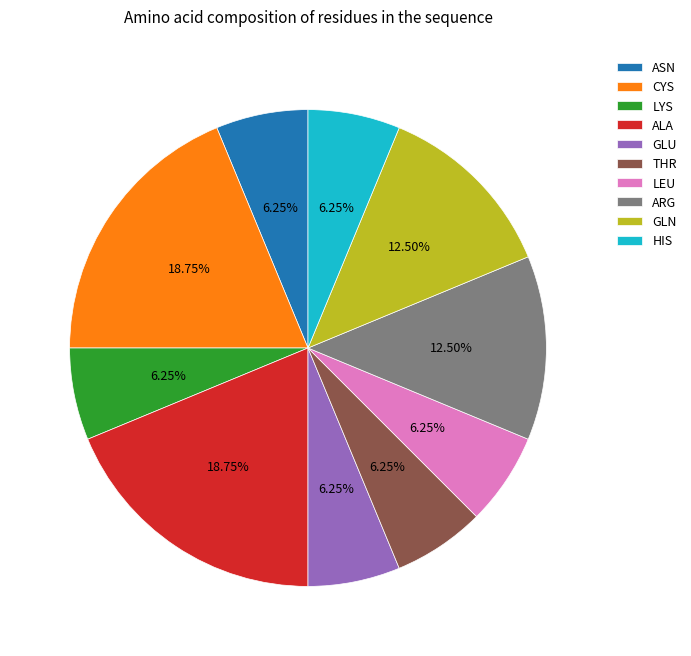

Between GLN and HIS, which is larger?

GLN